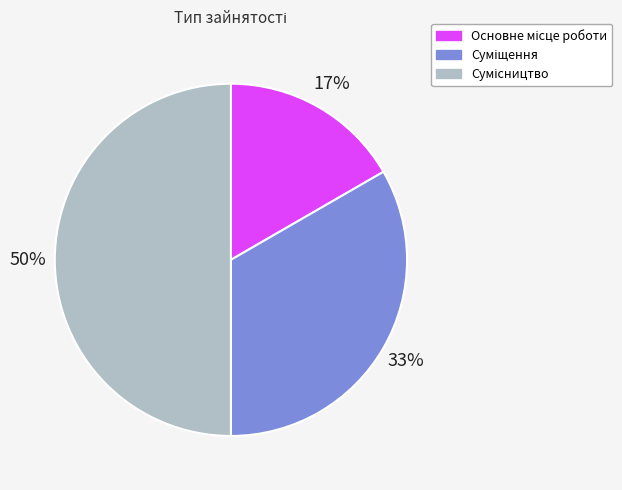

To the nearest percent, what is the difference between the largest and smallest slice percentages?

33%